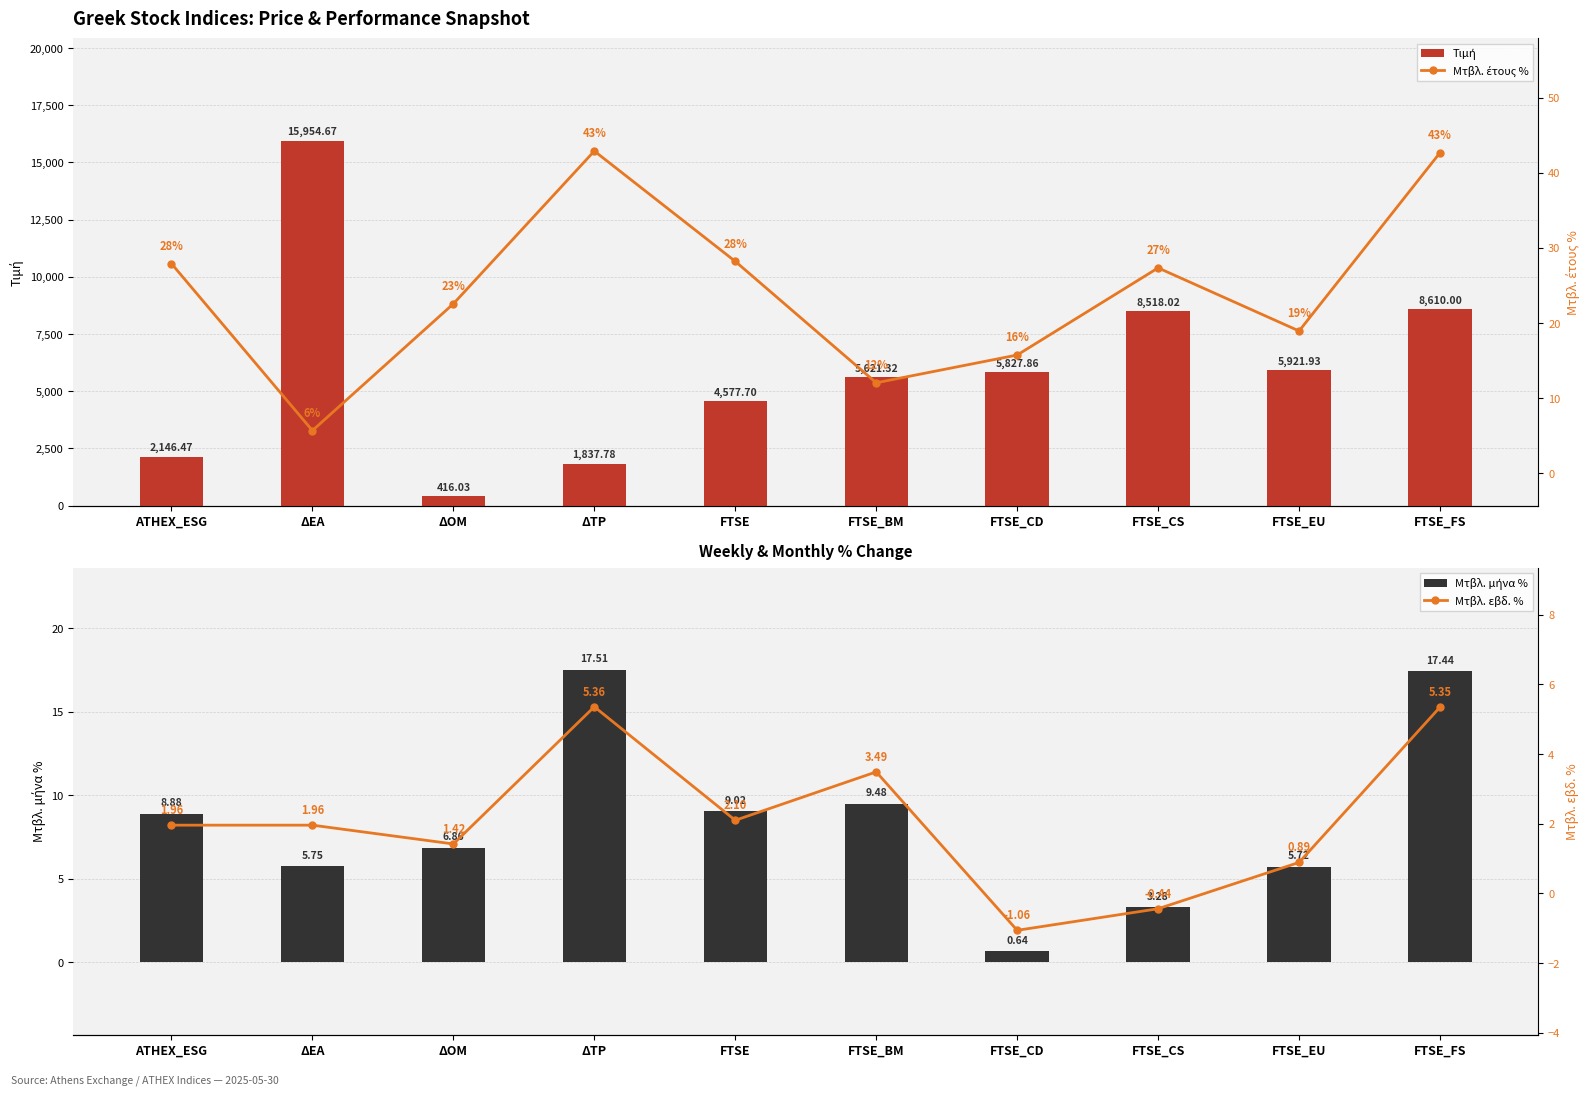

What is the difference between the maximum and second lowest values in the Τιμή series?

14116.9